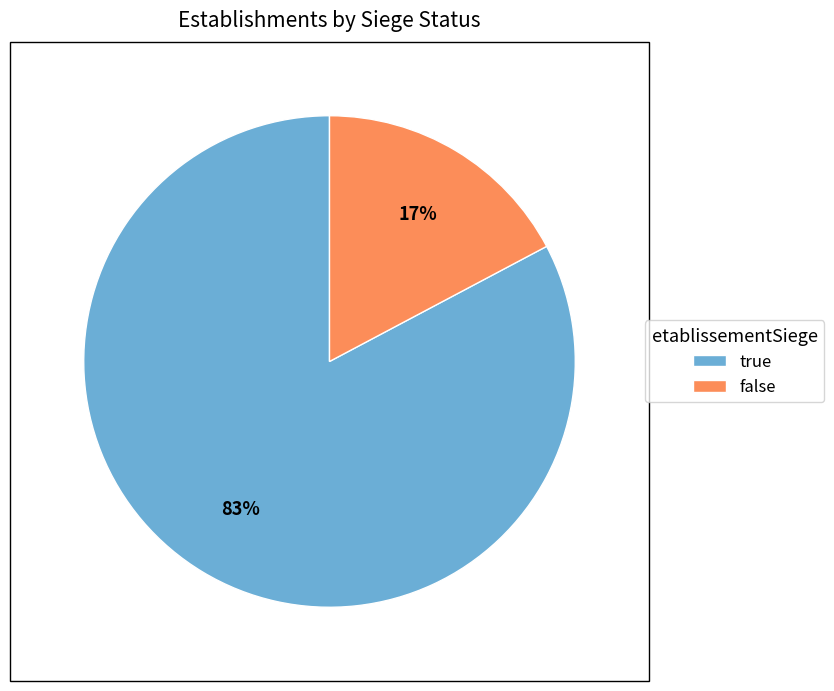

Is the sum of false and true greater than half?

Yes